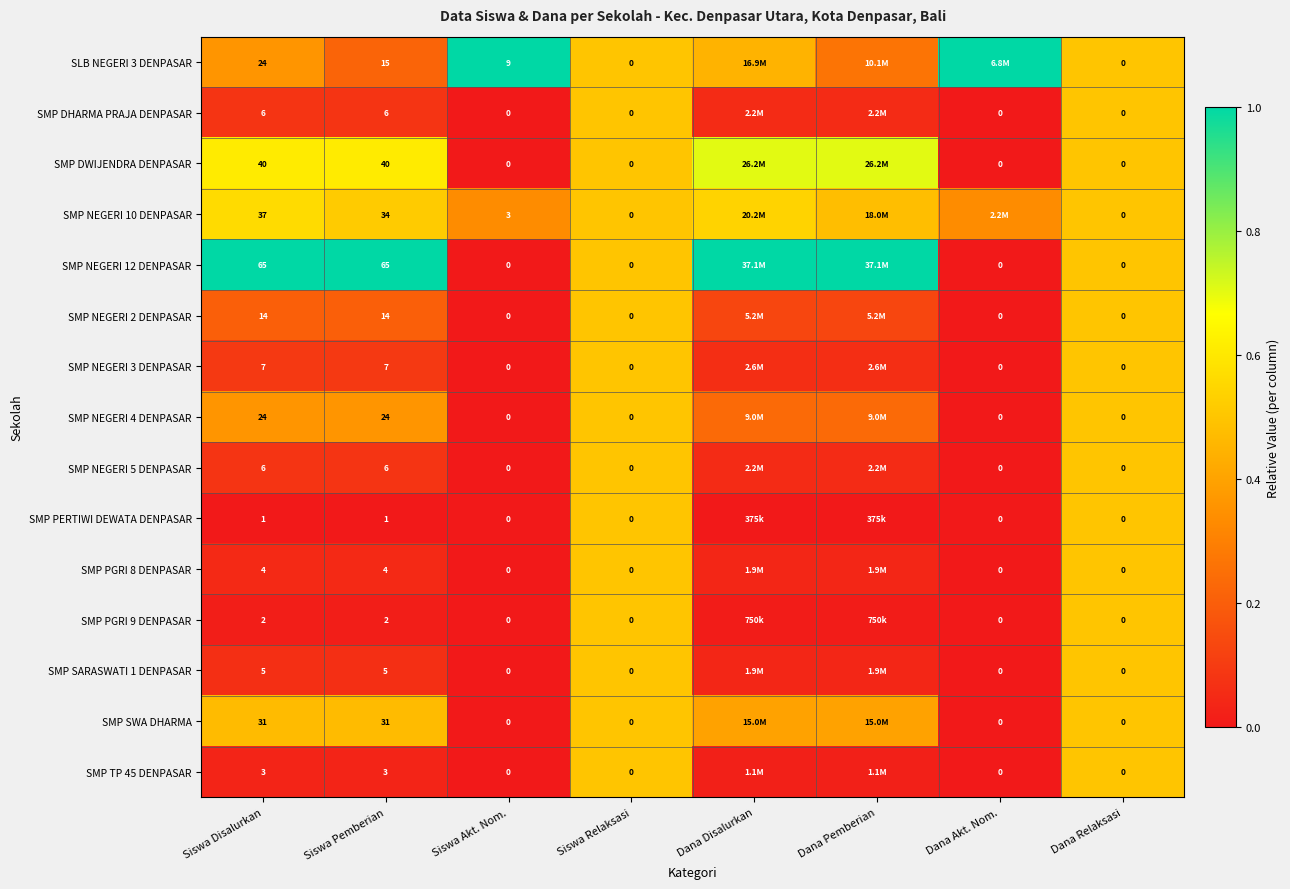

Is the value of SMP NEGERI 10 DENPASAR at Siswa Pemberian greater than the value of SLB NEGERI 3 DENPASAR at Dana Relaksasi?

Yes